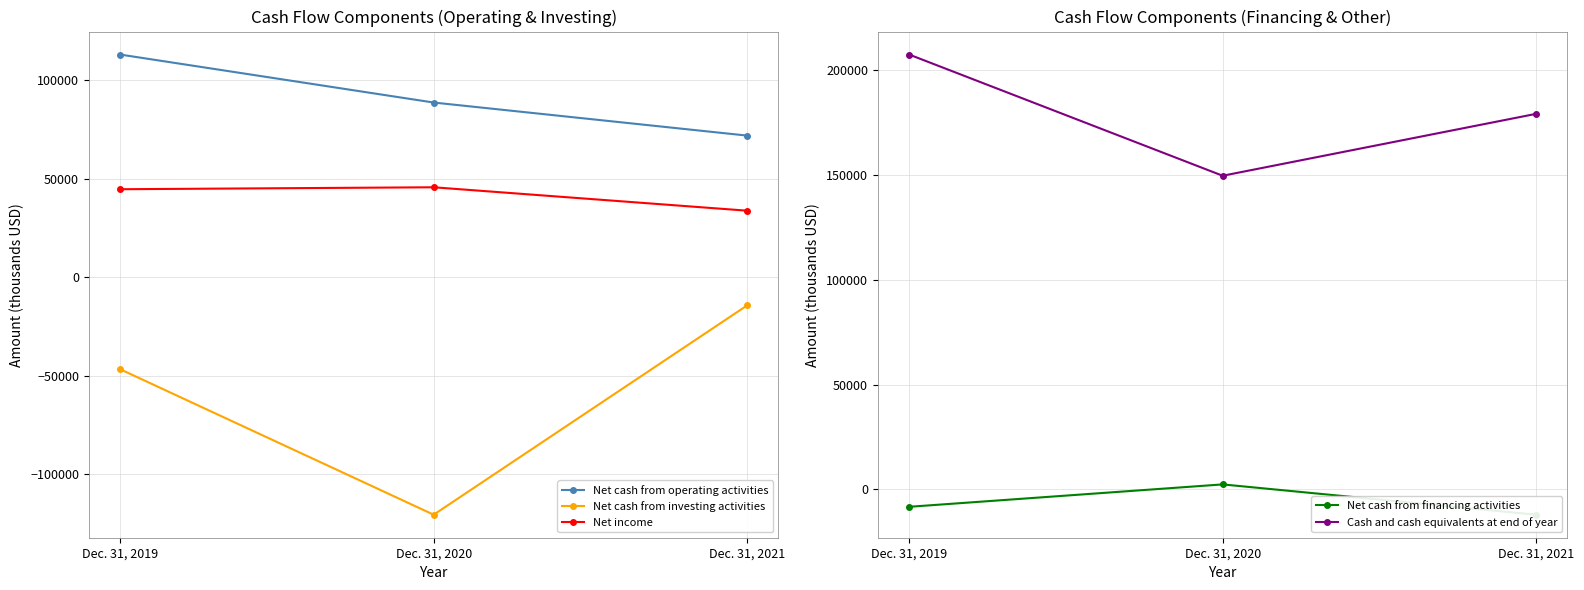

How many Net cash from investing activities values are between -120469 and -14313?

3